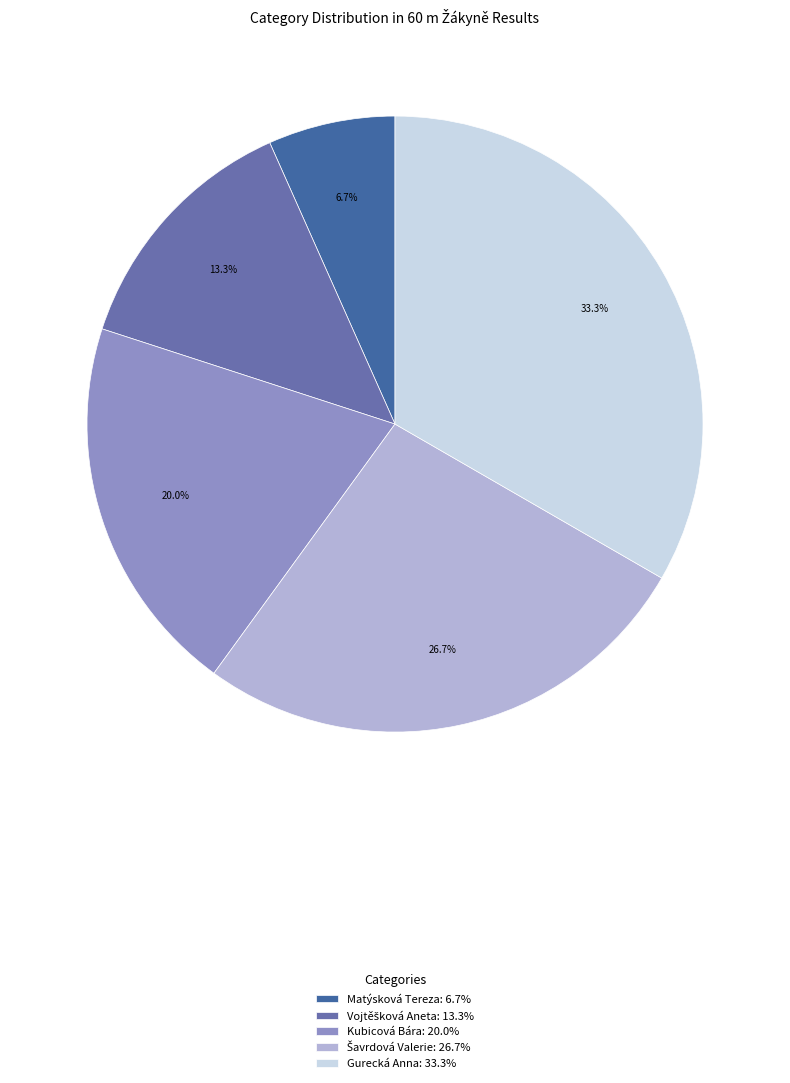

Does Gurecká Anna represent more than half of the total?

No